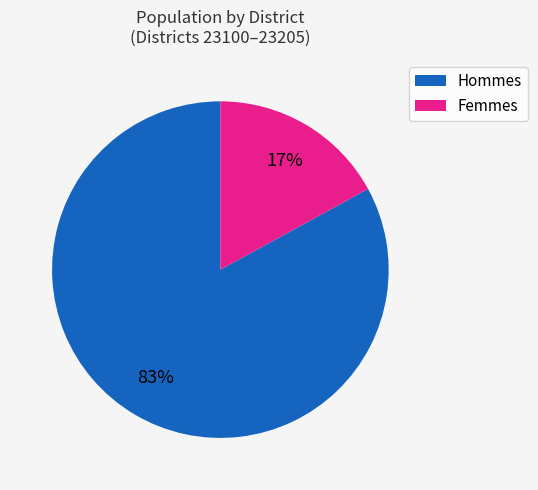

To the nearest percent, what is the average slice percentage?

50%